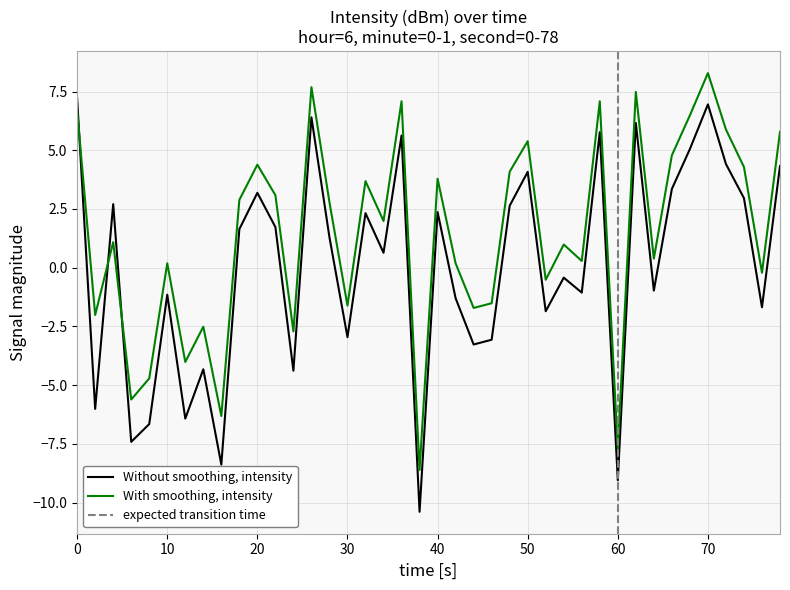

How many intersections are there between With smoothing, intensity and Without smoothing, intensity?

3